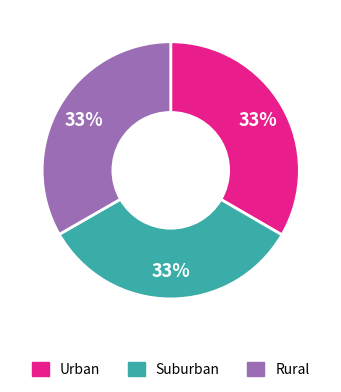

To the nearest percent, what is the average slice percentage?

33%